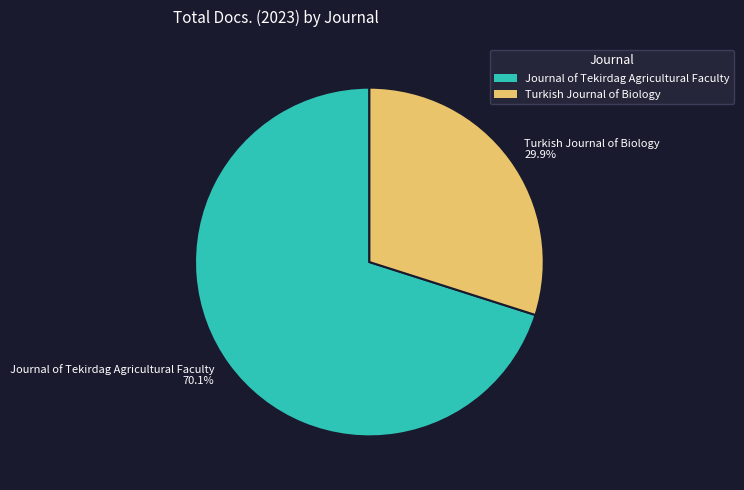

What is the ratio of the value at Turkish Journal of Biology to the value at Journal of Tekirdag Agricultural Faculty?

0.4